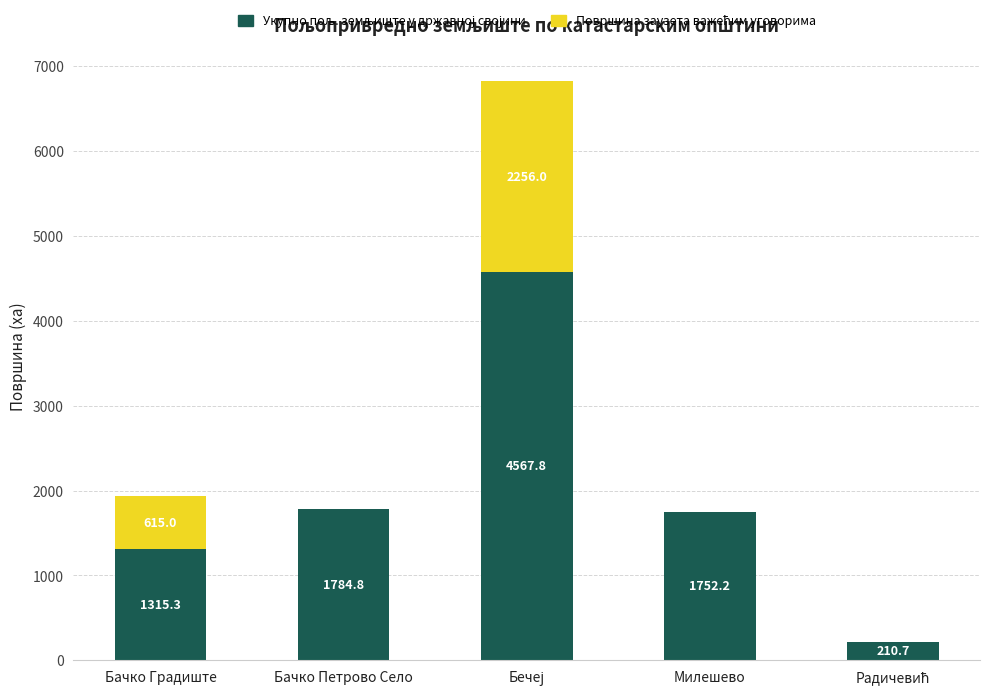

Are the bars horizontal?

No